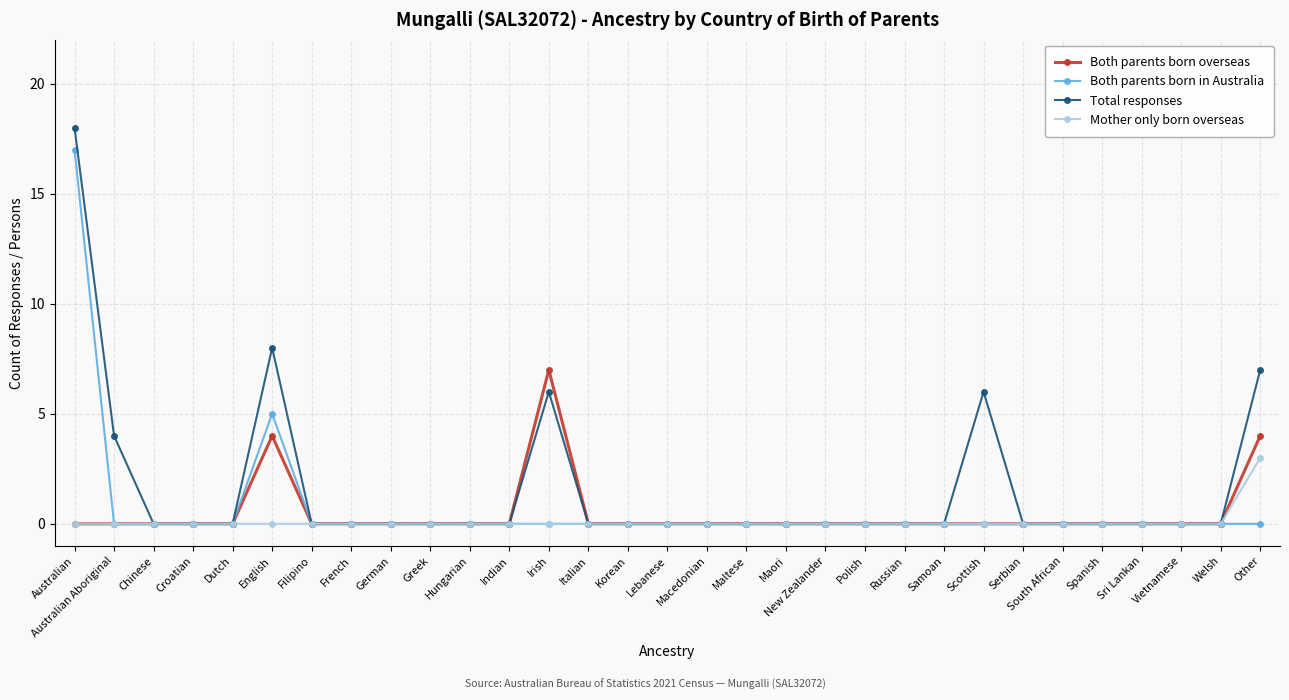

Reading right to left, transcribe all the data shown in this chart.

Both parents born overseas: 4	0	0	0	0	0	0	0	0	0	0	0	0	0	0	0	0	0	7	0	0	0	0	0	0	4	0	0	0	0	0
Both parents born in Australia: 0	0	0	0	0	0	0	0	0	0	0	0	0	0	0	0	0	0	0	0	0	0	0	0	0	5	0	0	0	0	17
Total responses: 7	0	0	0	0	0	0	6	0	0	0	0	0	0	0	0	0	0	6	0	0	0	0	0	0	8	0	0	0	4	18
Mother only born overseas: 3	0	0	0	0	0	0	0	0	0	0	0	0	0	0	0	0	0	0	0	0	0	0	0	0	0	0	0	0	0	0